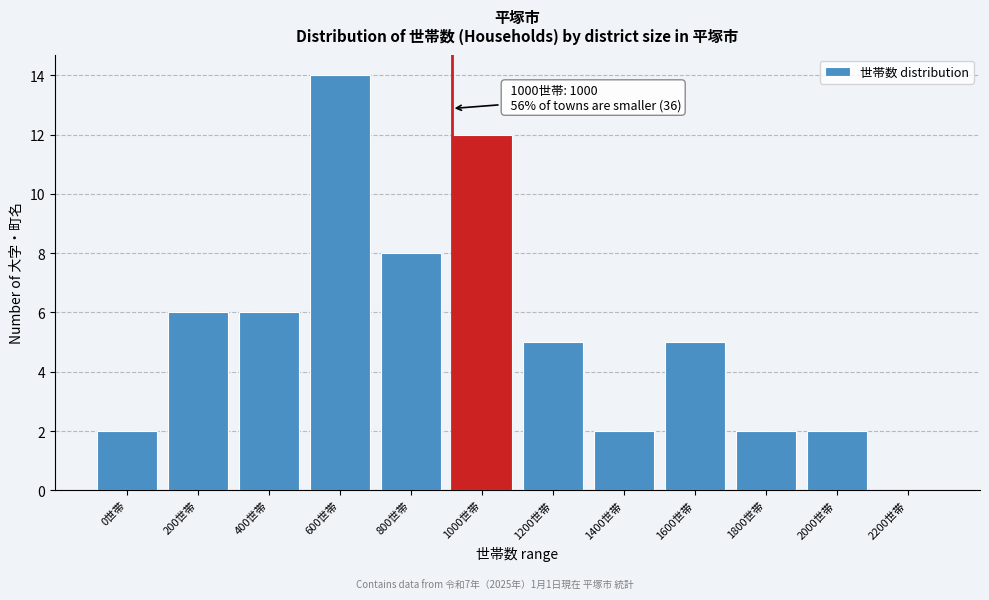

Reading left to right, extract all data points from this chart.

0世帯=2	200世帯=6	400世帯=6	600世帯=14	800世帯=8	1000世帯=12	1200世帯=5	1400世帯=2	1600世帯=5	1800世帯=2	2000世帯=2	2200世帯=0